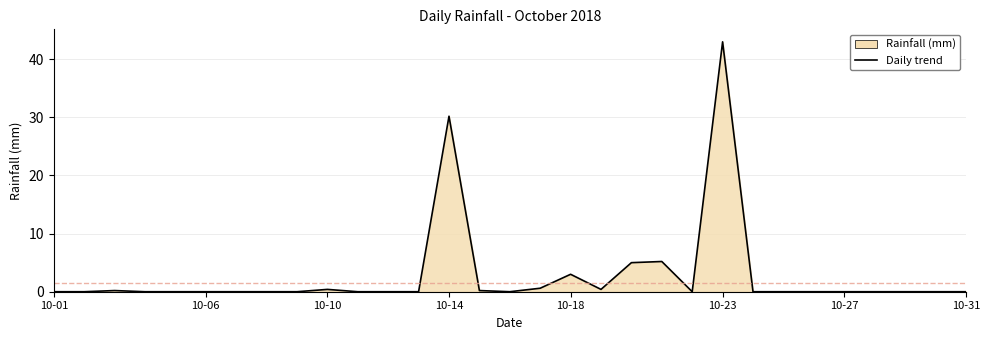

What is the greatest value displayed?

43.0